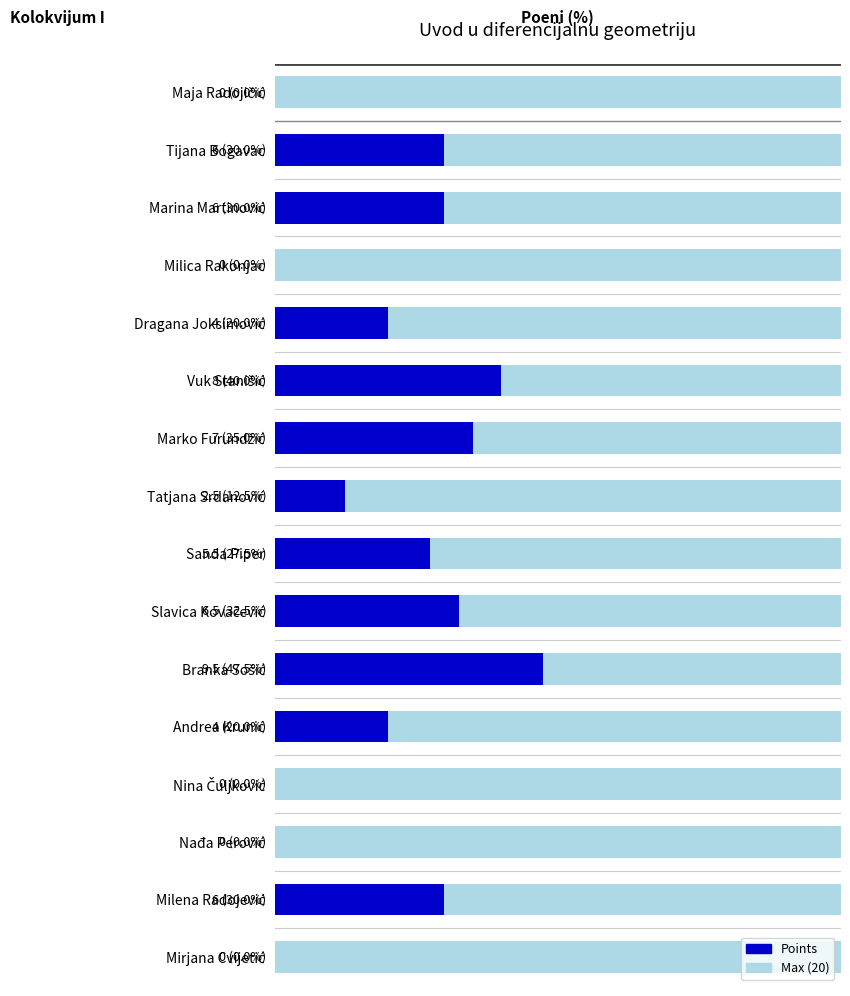

At which category does the chart reach its peak across all series?

Branka Sošić